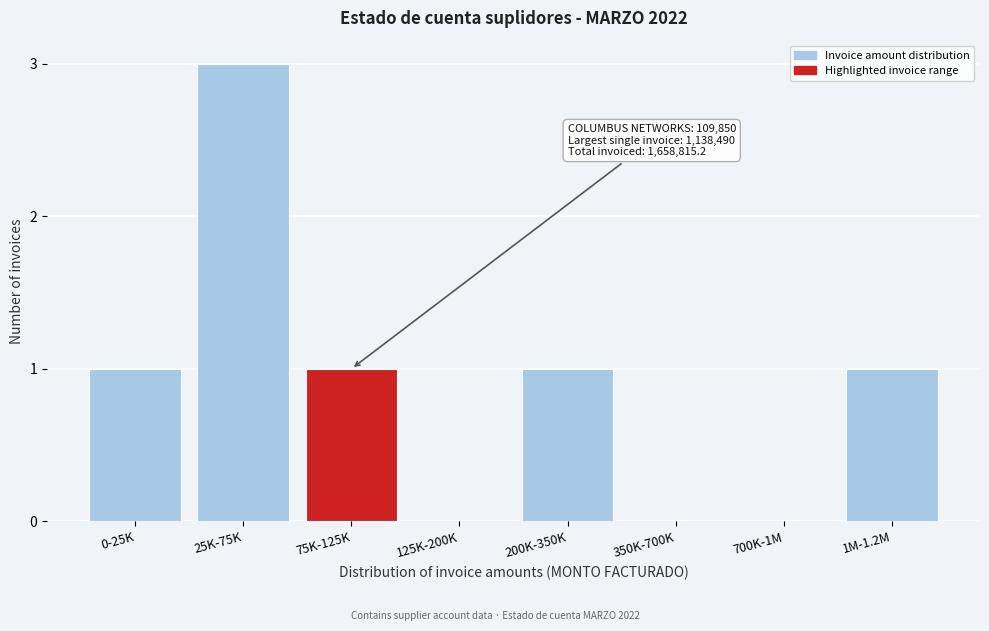

Reading right to left, extract all data points from this chart.

1M-1.2M=1	700K-1M=0	350K-700K=0	200K-350K=1	125K-200K=0	75K-125K=1	25K-75K=3	0-25K=1